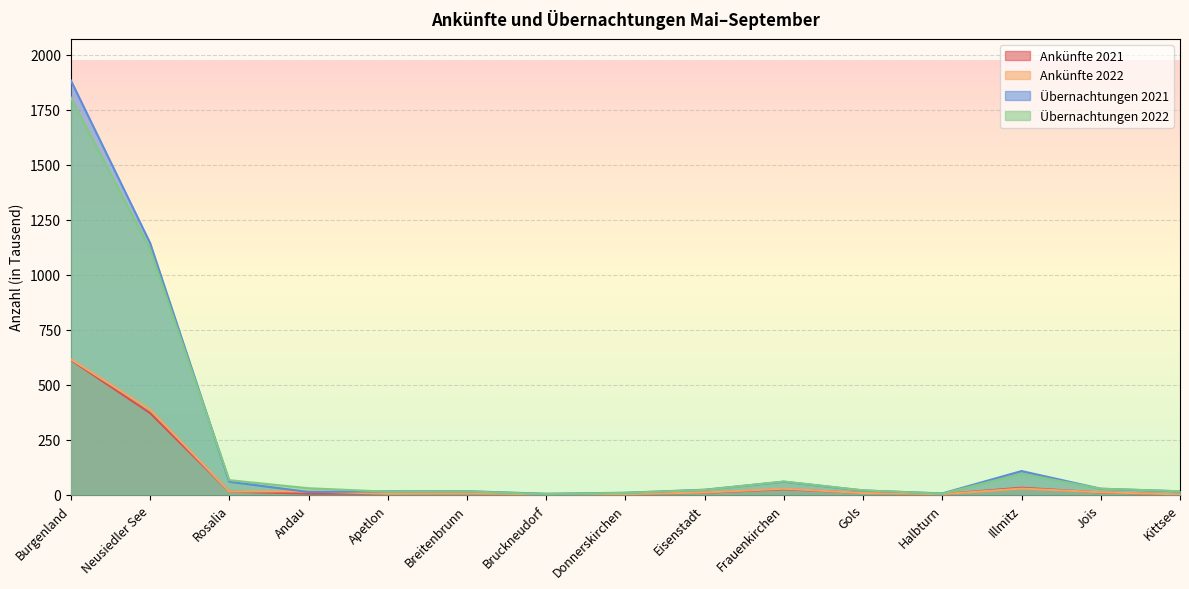

At how many categories does at least one series exceed 902?

2